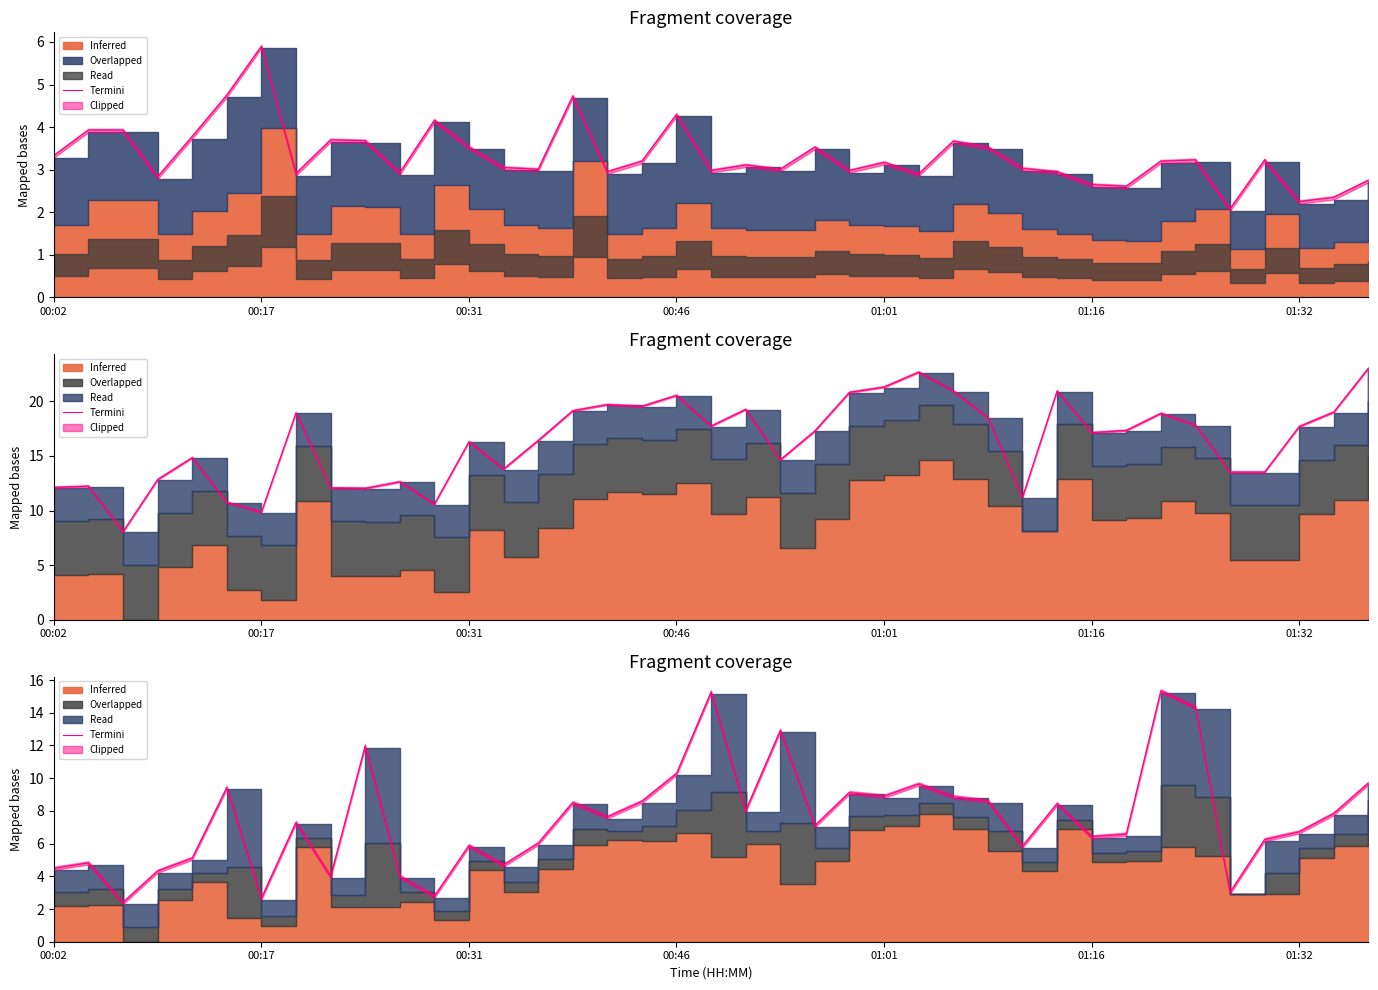

How many categories are shown in the chart?

39